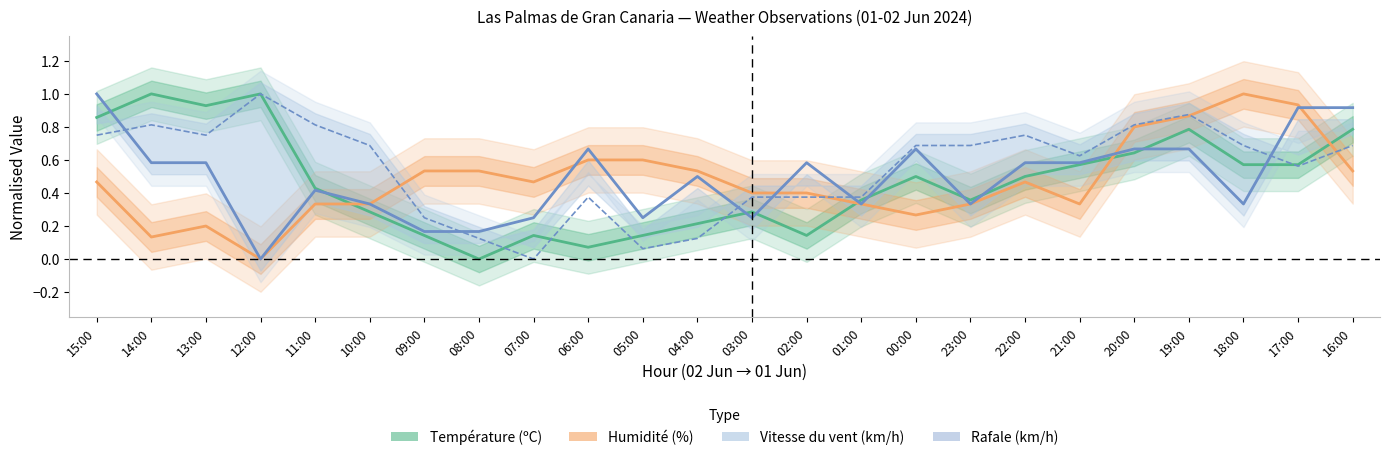

List the labels in order of Humidité (%) value, smallest first.

12:00, 14:00, 13:00, 00:00, 11:00, 10:00, 01:00, 23:00, 21:00, 03:00, 02:00, 15:00, 07:00, 22:00, 09:00, 08:00, 04:00, 16:00, 06:00, 05:00, 20:00, 19:00, 17:00, 18:00